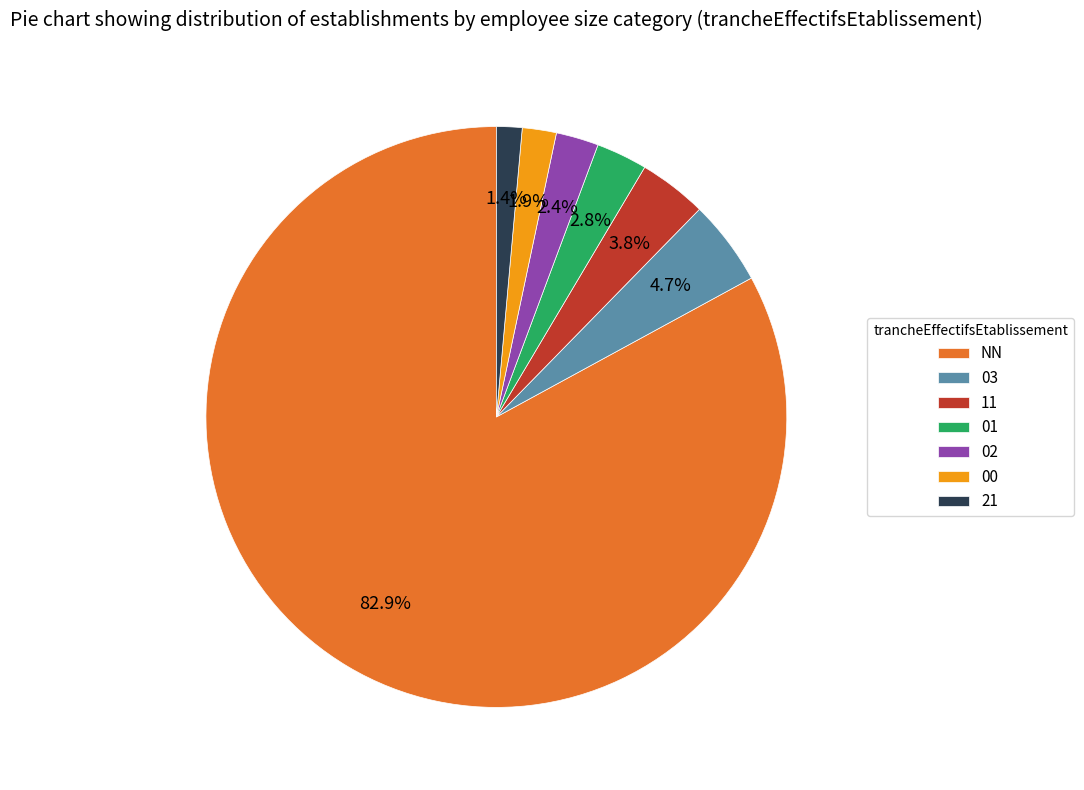

Is the sum of 01 and 11 greater than half?

No